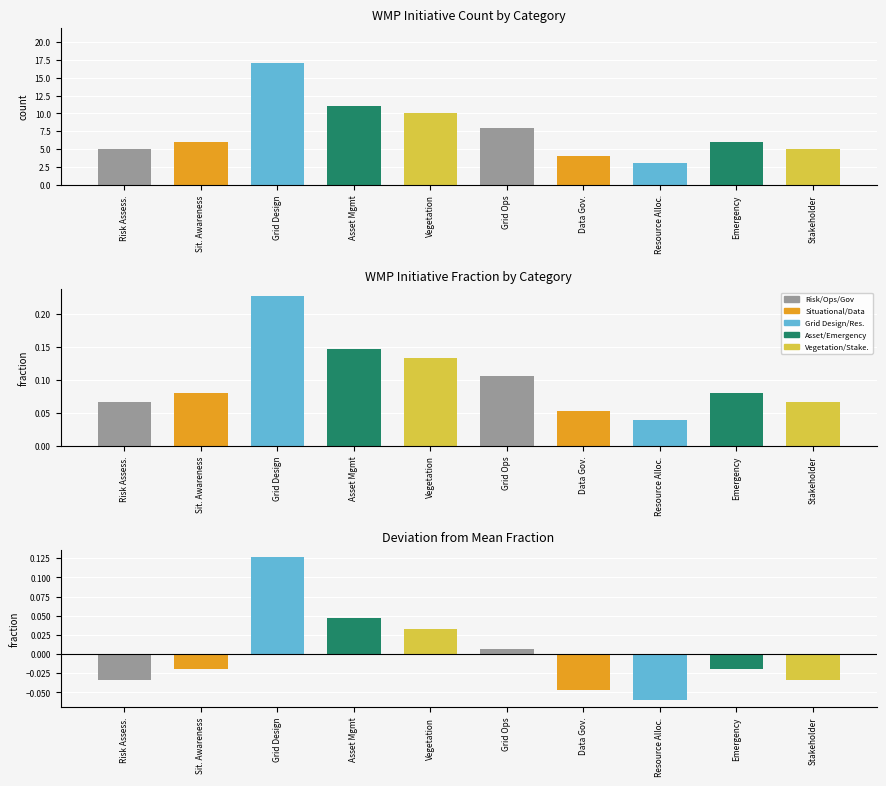

Are the bars horizontal?

No